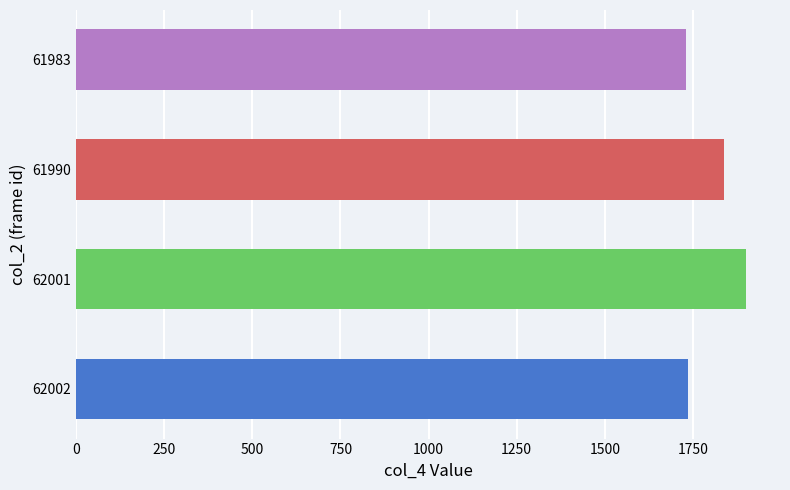

What is the change in value from 62002 to 62001?

+165